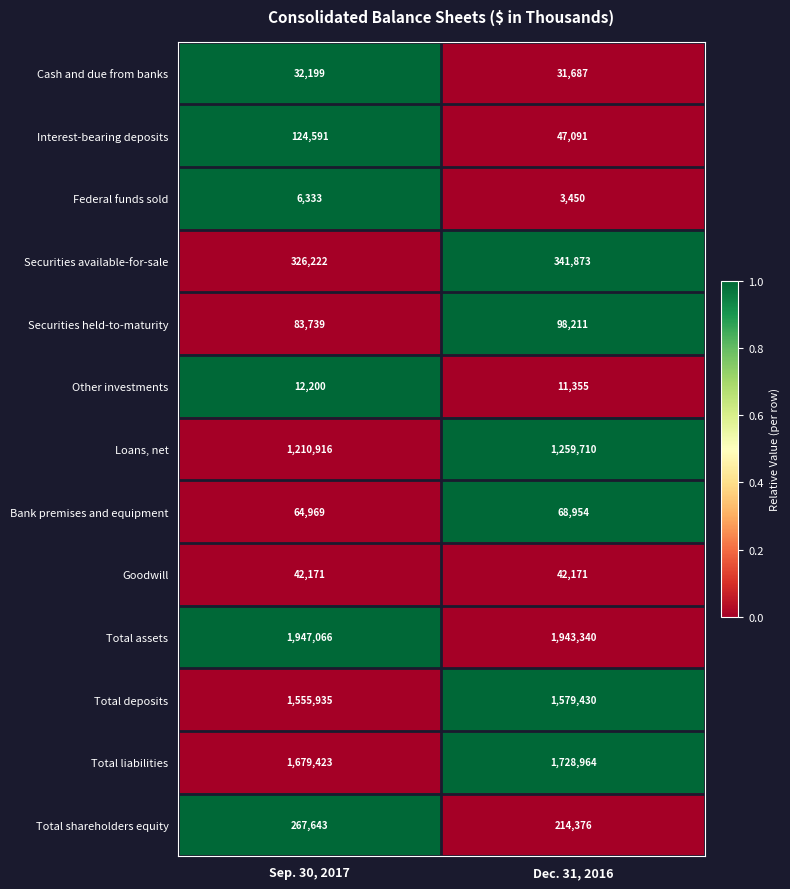

What is the difference between the highest and lowest values at Sep. 30, 2017?

1940733